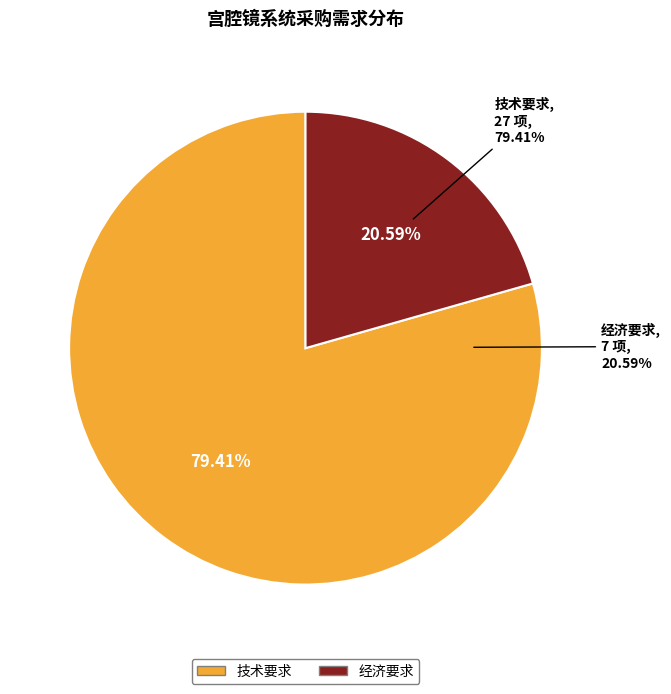

What is the change in value from 技术要求 to 经济要求?

-20